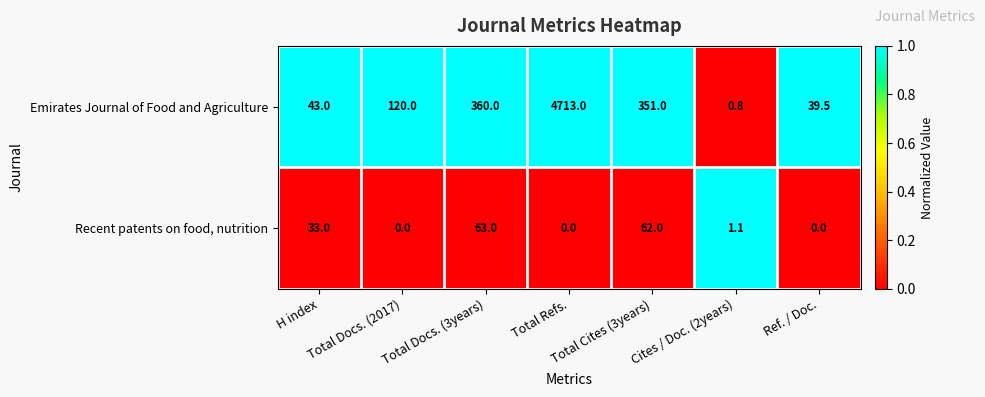

At how many categories does at least one series exceed 0?

7